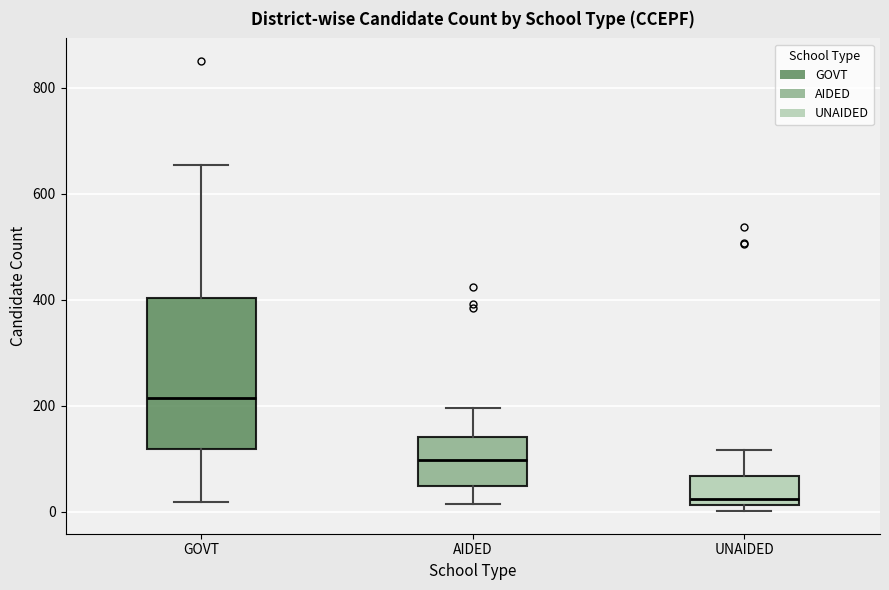

Which box's median line is the lowest?

UNAIDED